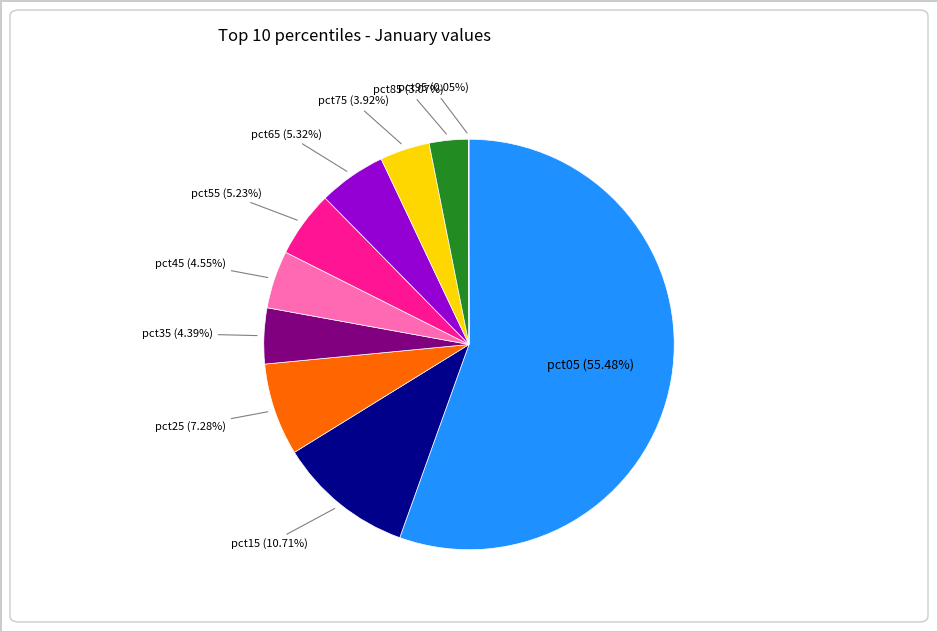

Is there any slice that represents more than half of the pie?

Yes